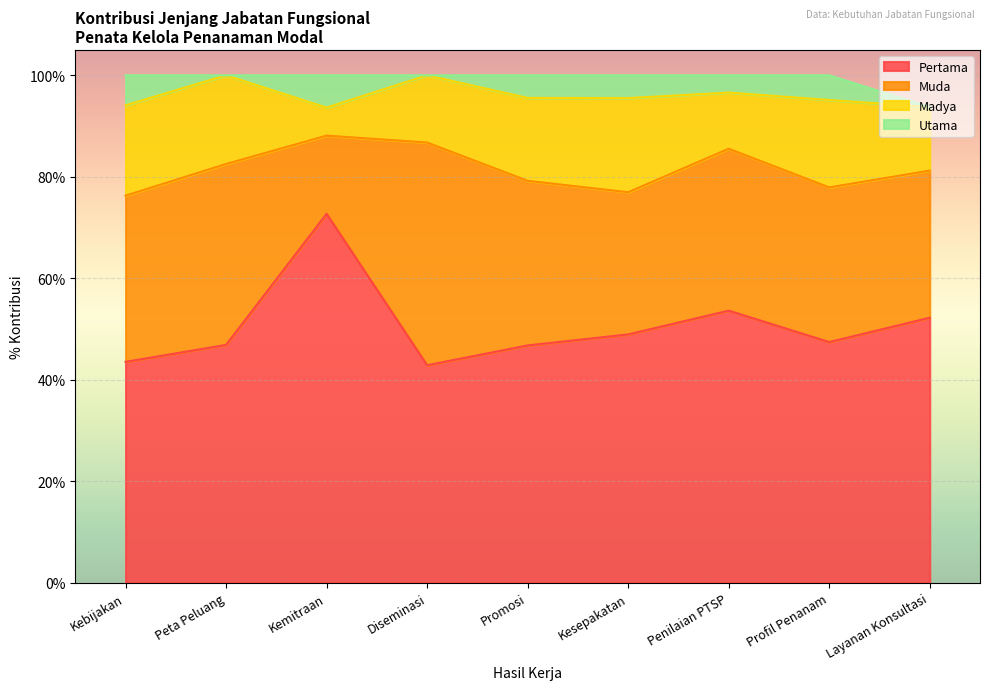

Count the Pertama values in the range 0 to 1.

9